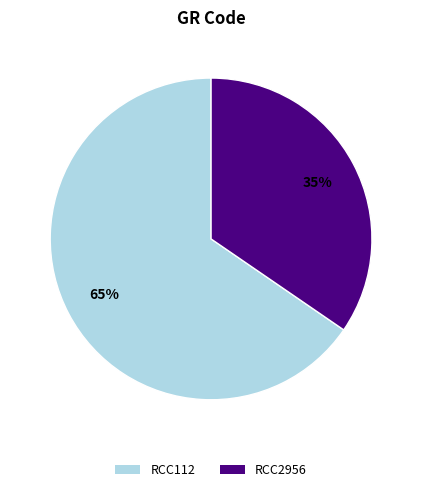

Which slice represents more than half of the pie?

RCC112